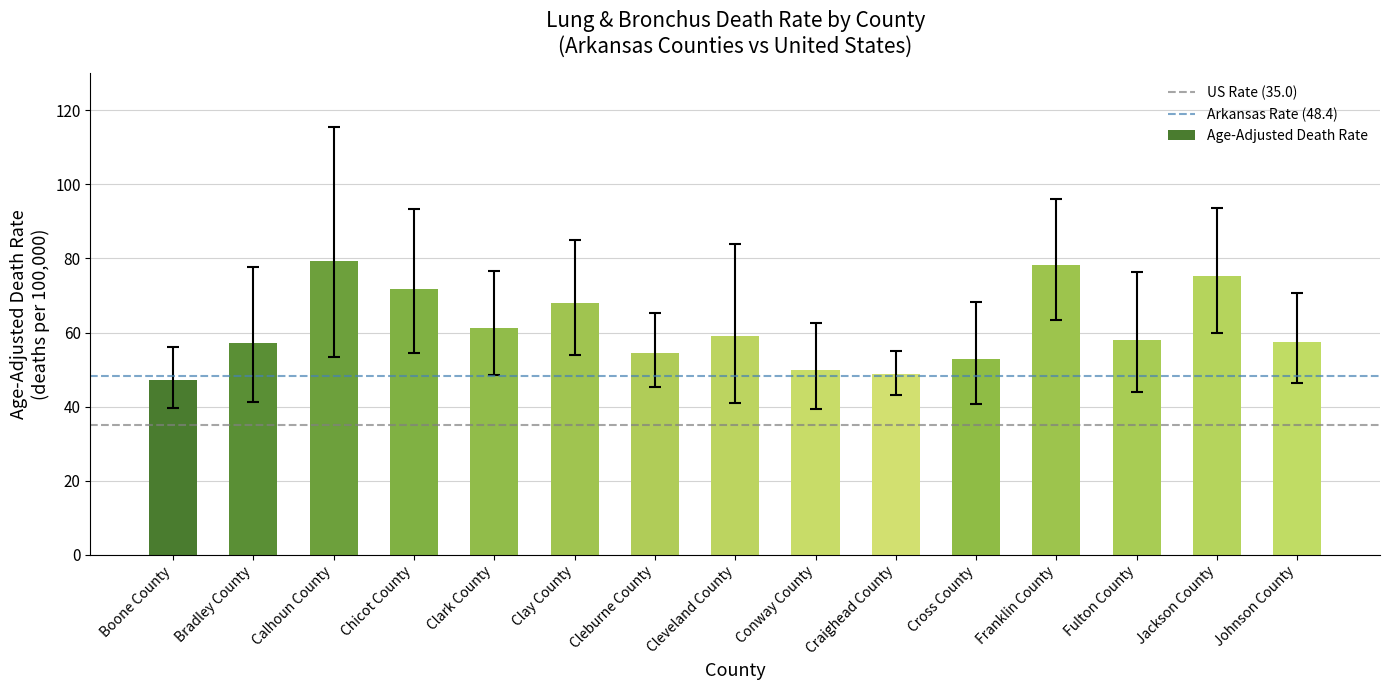

What is the label of the 2nd bar from the left?

Bradley County